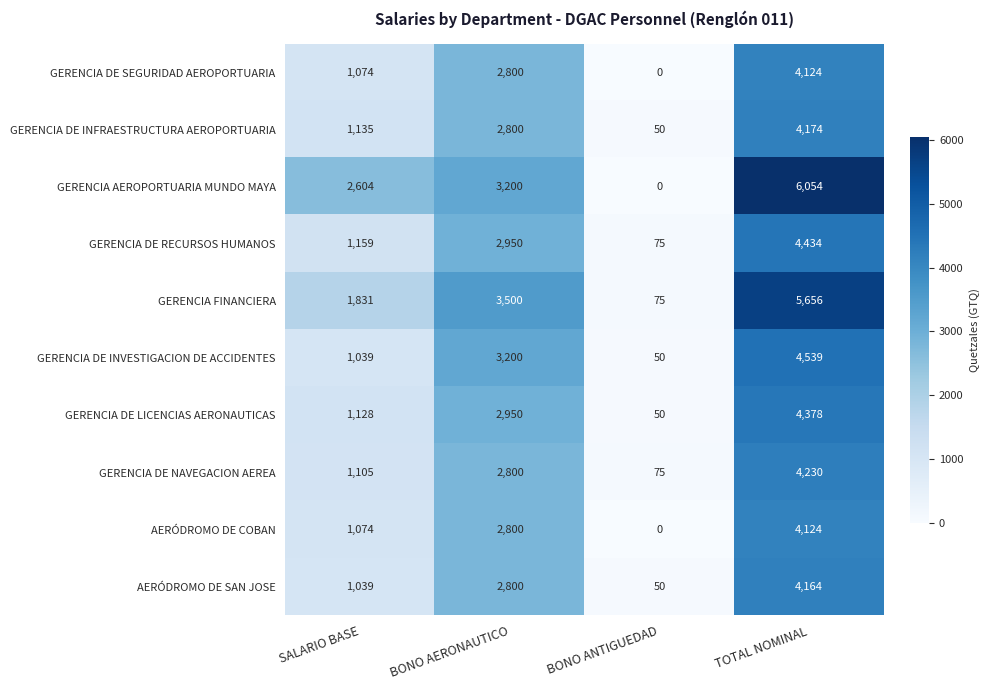

True or false: AERÓDROMO DE SAN JOSE has a value of 73 at BONO ANTIGUEDAD.

False